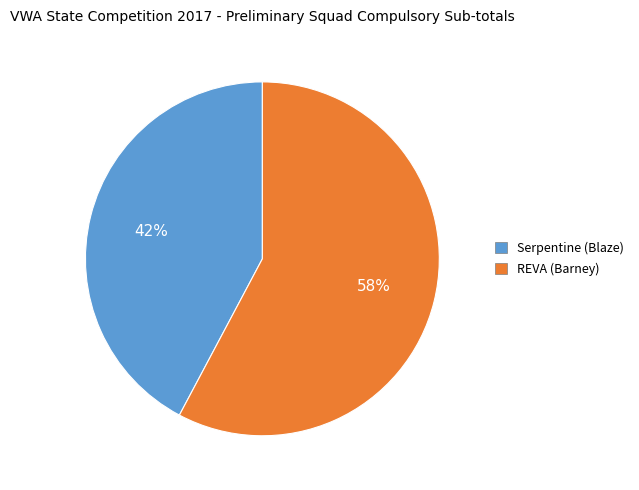

What percentage is the Serpentine (Blaze) slice, to the nearest percent?

42%